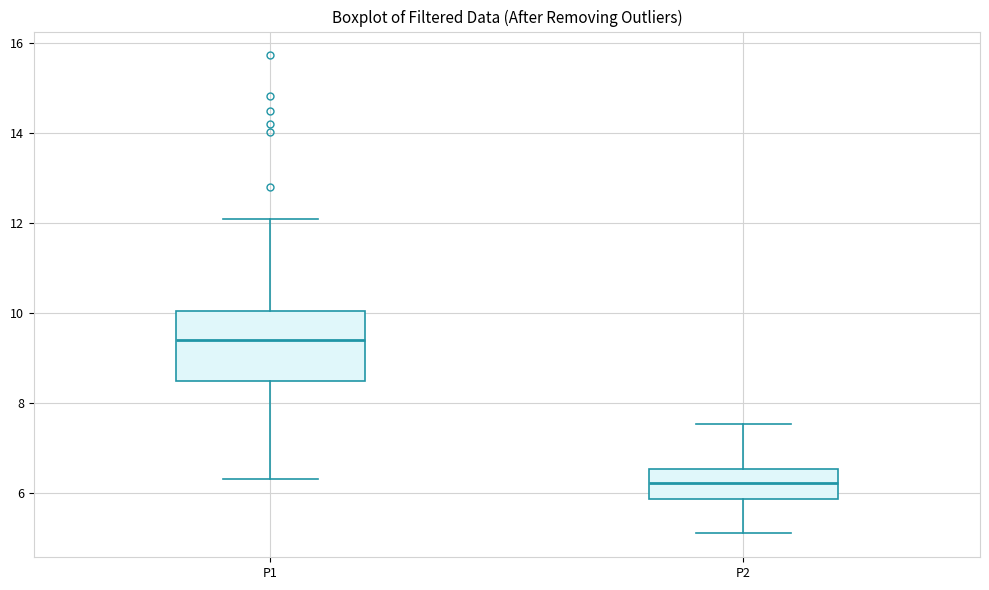

Reading left to right, read every box against the y-axis: the position of its median line, the range the box covers, and the ends of its whiskers. The values are not printed on the chart, so give them approximately, as read against the axis.

P1: median 9.4, box 8.4 to 10.0, whiskers 6.4 to 12.2
P2: median 6.2, box 5.8 to 6.6, whiskers 5.2 to 7.6